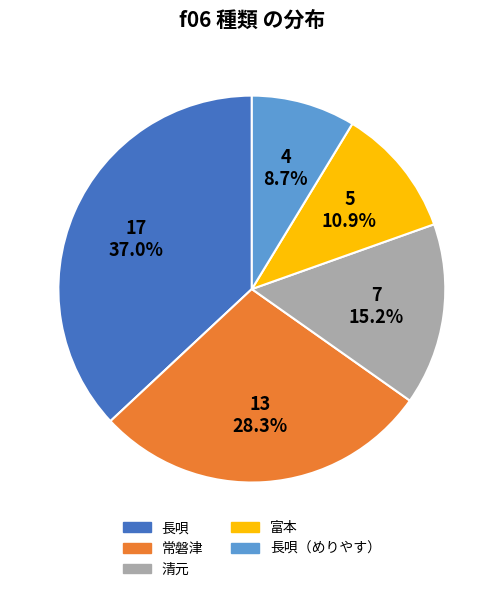

Is there any slice that represents more than half of the pie?

No